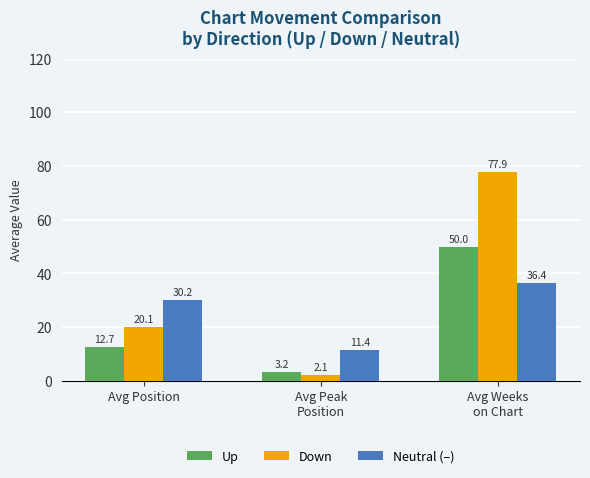

What is the difference between the Down values at Avg Position and Avg Weeks
on Chart?

57.8